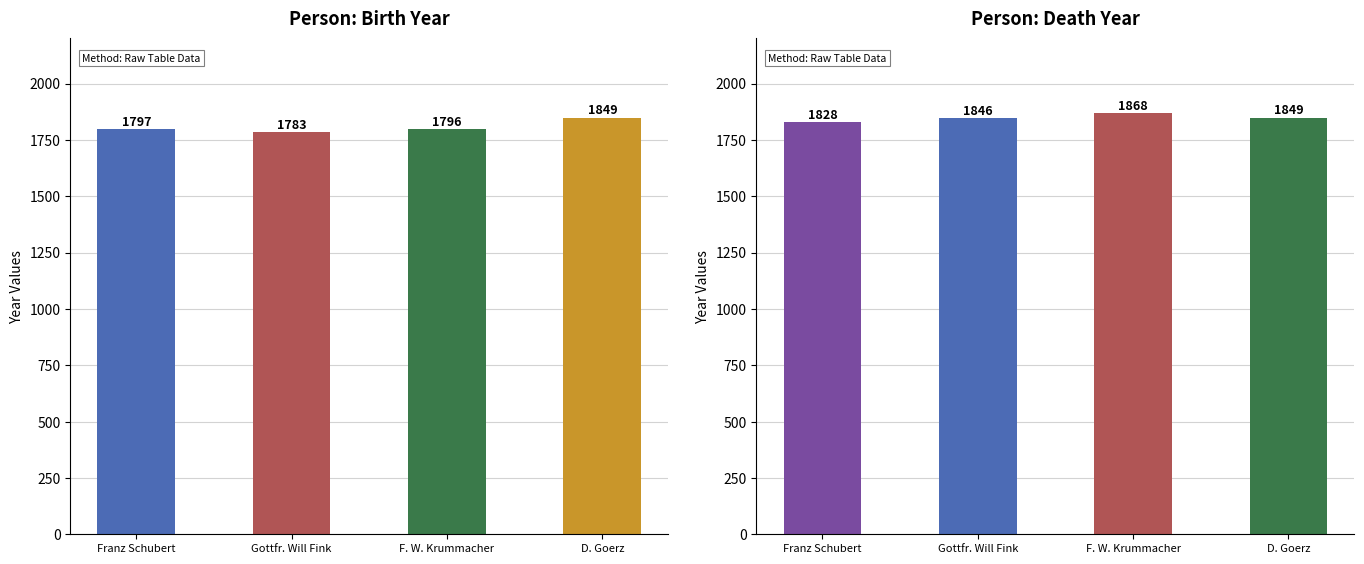

Which series changed the most between Gottfr. Will Fink and D. Goerz?

personYear